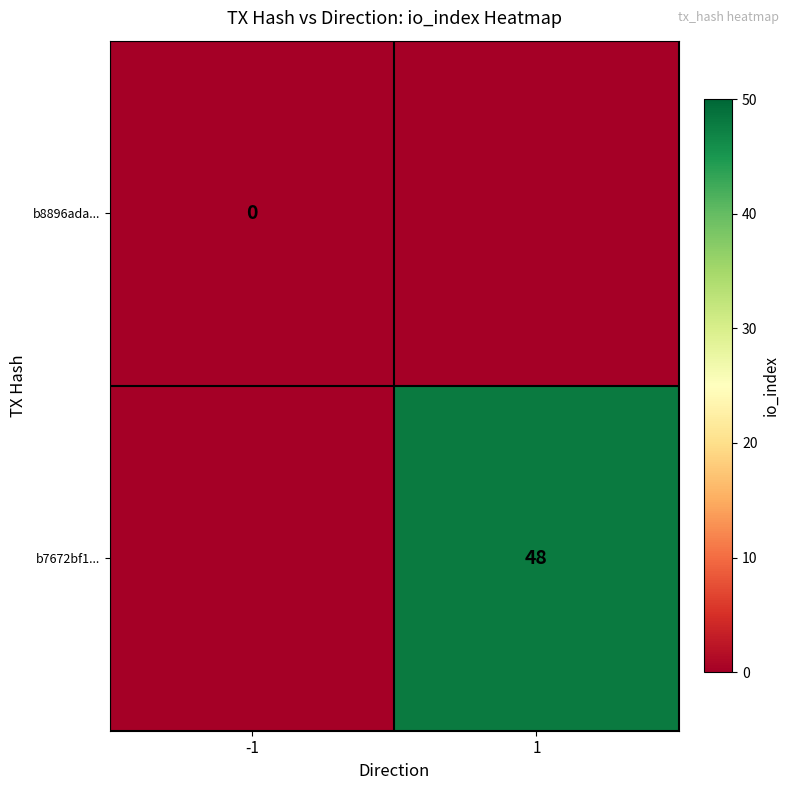

Is it true that b7672bf1... equals 79 at 1?

False